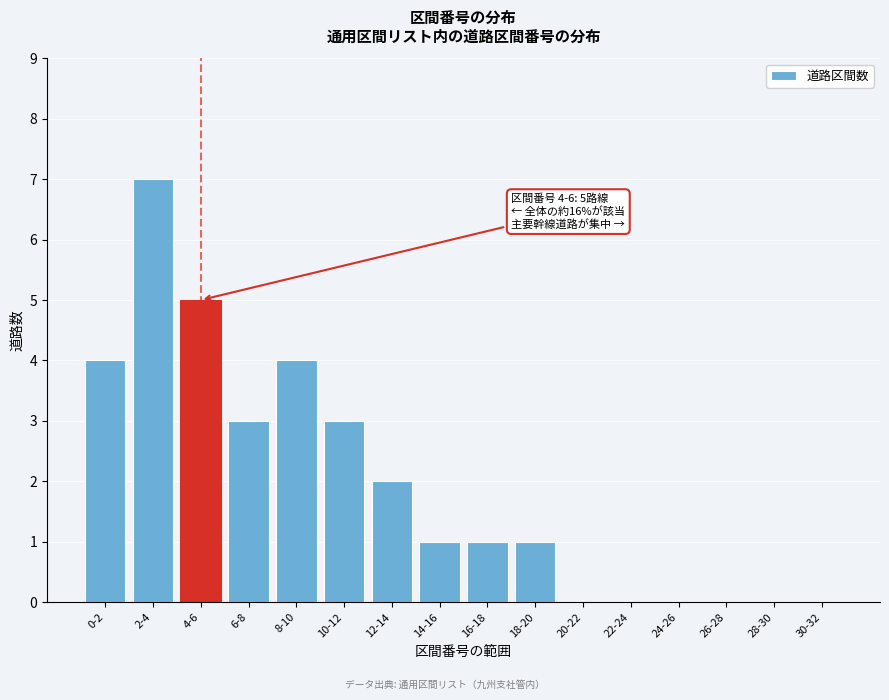

Between 0-2 and 2-4, which is larger?

2-4